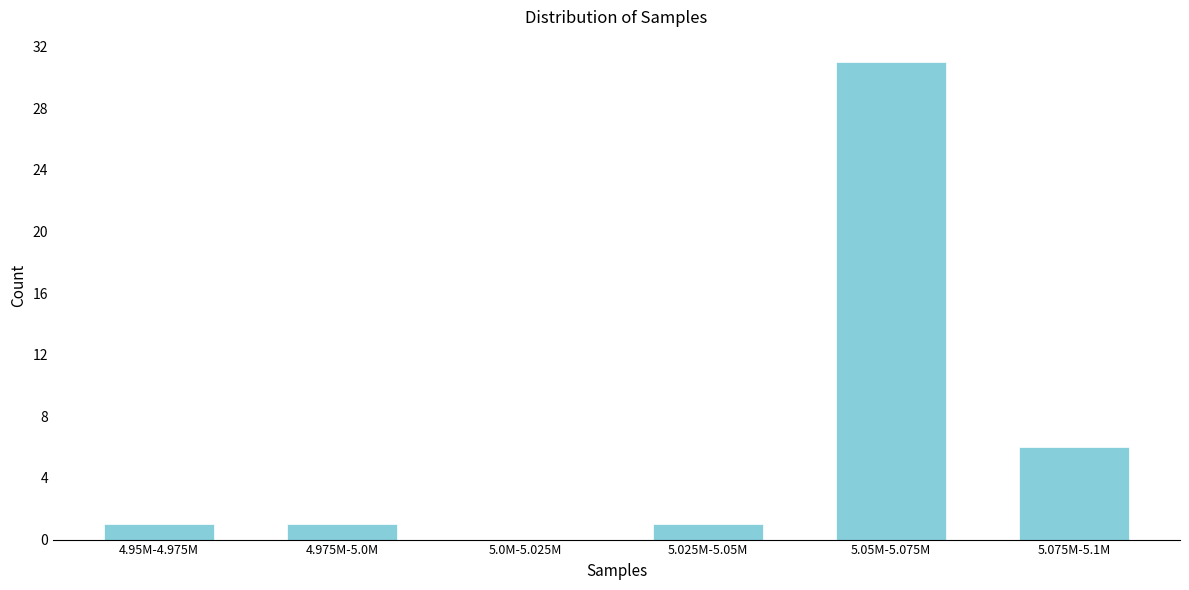

Reading left to right, what are all the values shown in this chart?

4.95M-4.975M=1	4.975M-5.0M=1	5.0M-5.025M=0	5.025M-5.05M=1	5.05M-5.075M=31	5.075M-5.1M=6